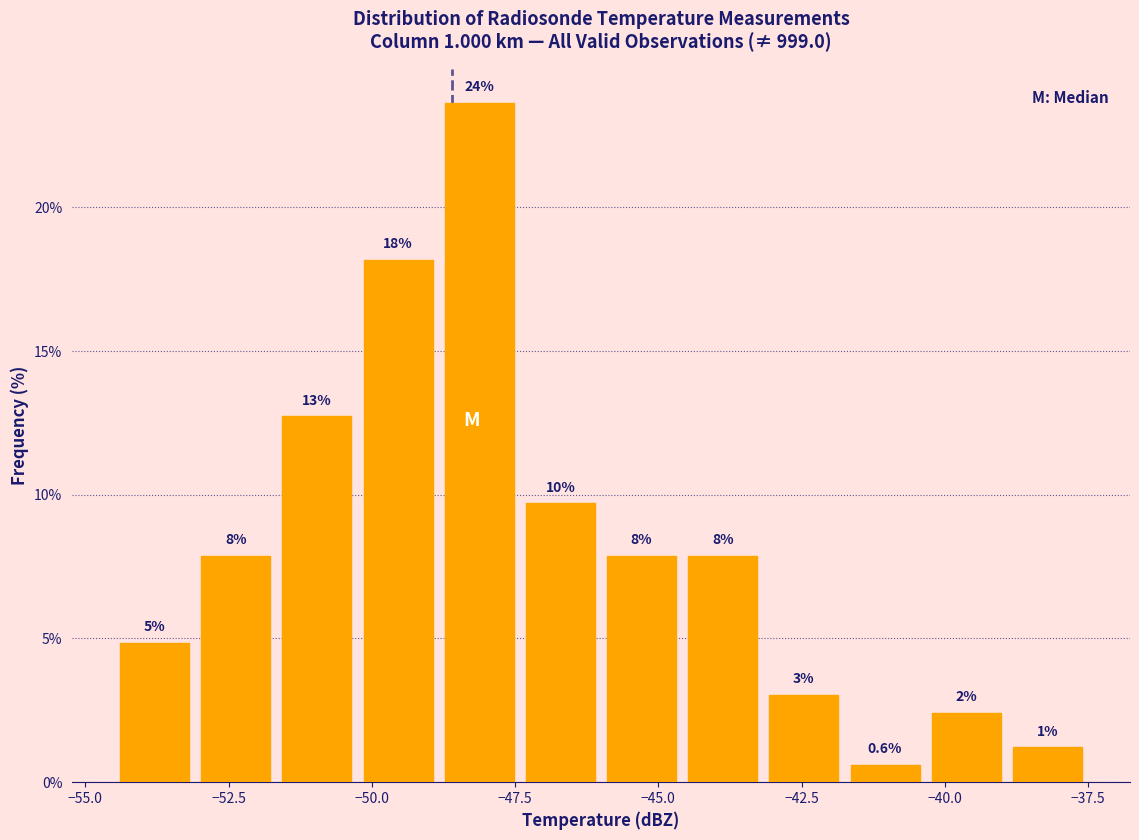

Read against the x-axis, roughly where is the centre of the tallest bar?

-48.0